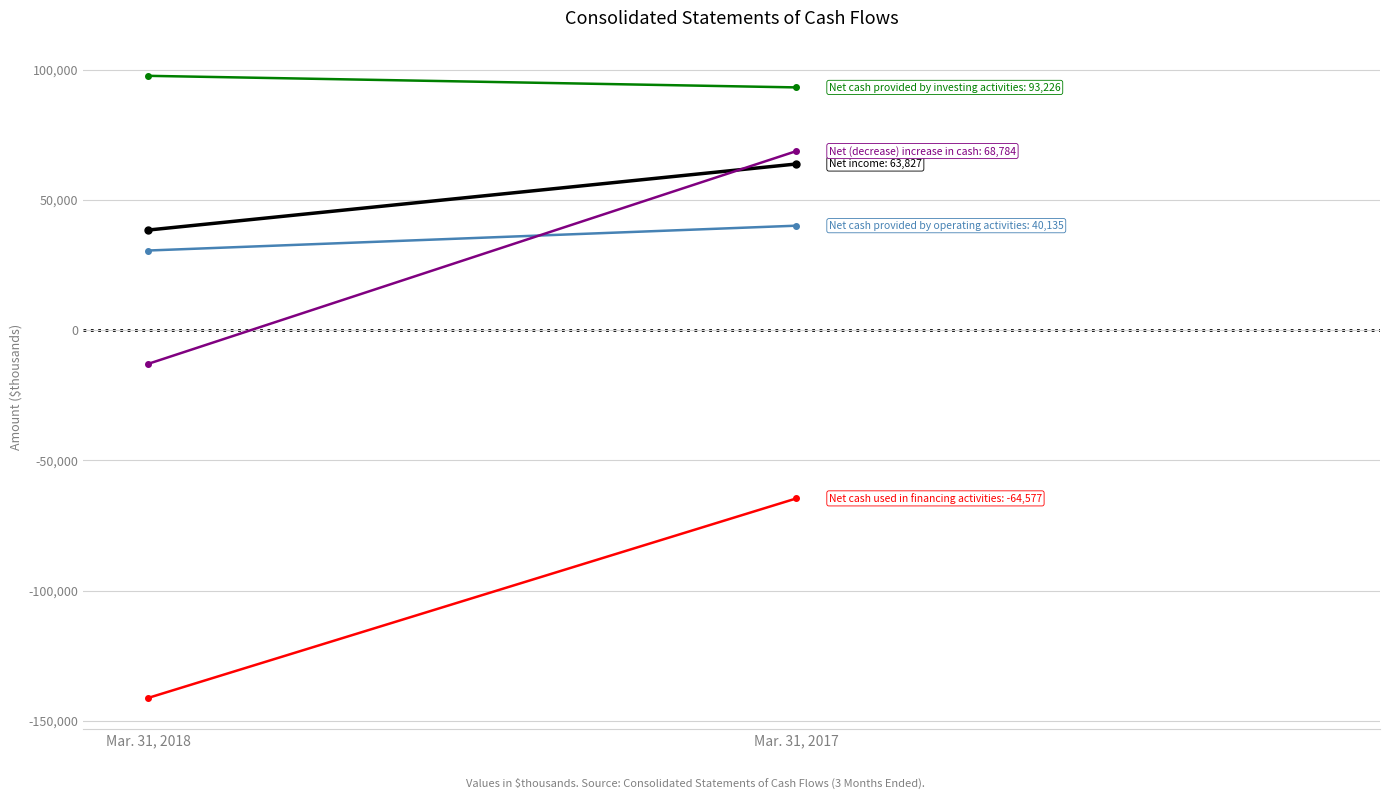

Reading right to left, what are all the values shown in this chart?

Net income: Mar. 31, 2017=63827	Mar. 31, 2018=38455
Net cash provided by operating activities: Mar. 31, 2017=40135	Mar. 31, 2018=30596
Net cash provided by investing activities: Mar. 31, 2017=93226	Mar. 31, 2018=97672
Net cash used in financing activities: Mar. 31, 2017=-64577	Mar. 31, 2018=-141193
Net (decrease) increase in cash: Mar. 31, 2017=68784	Mar. 31, 2018=-12925